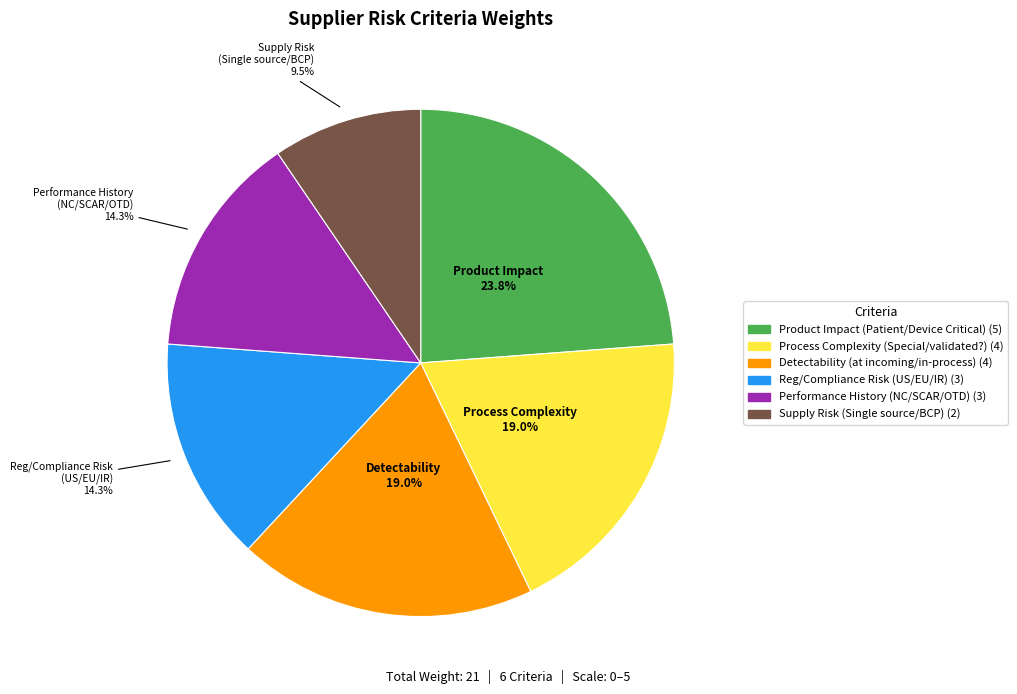

Approximately how many times larger is the value at Process Complexity (Special/validated?) compared to Detectability (at incoming/in-process)?

1.0